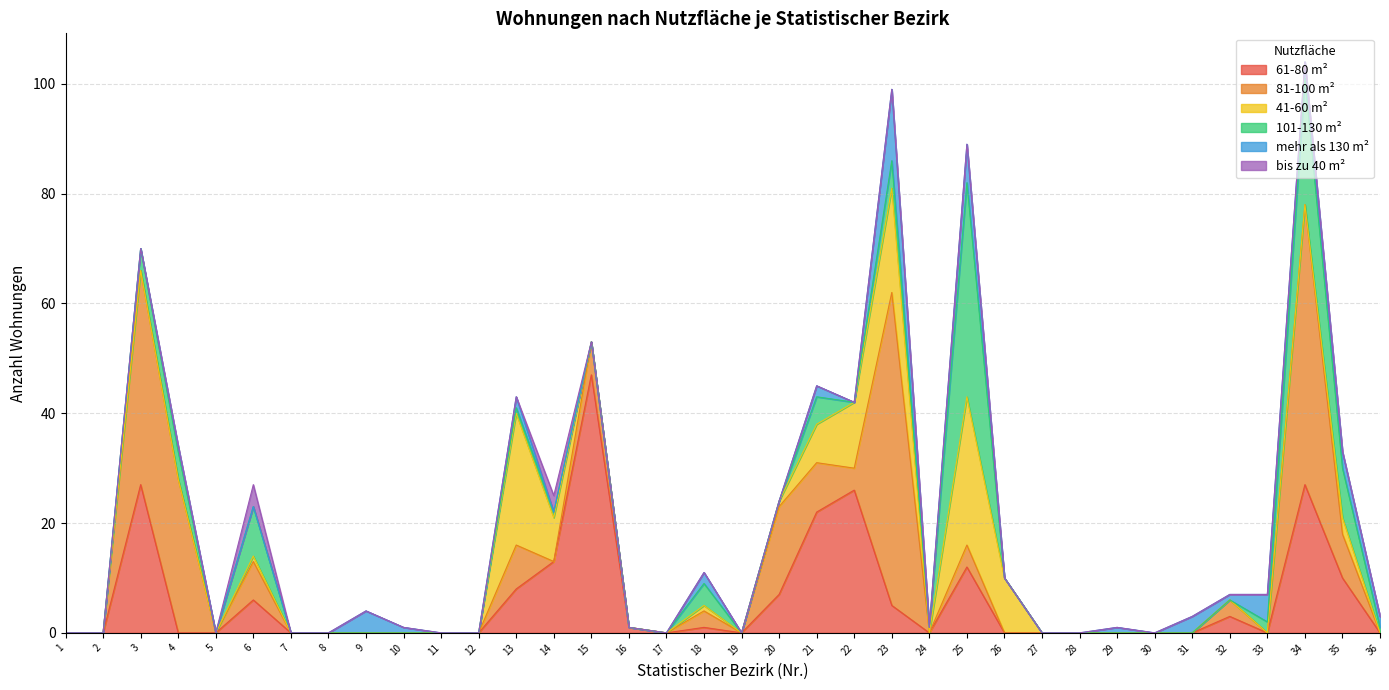

Is the value of mehr als 130 m² at 15 greater than the value of 101-130 m² at 2?

No